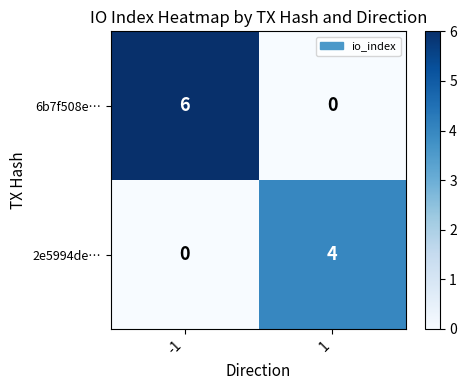

What is the difference between the 6b7f508e… values at -1 and 1?

6